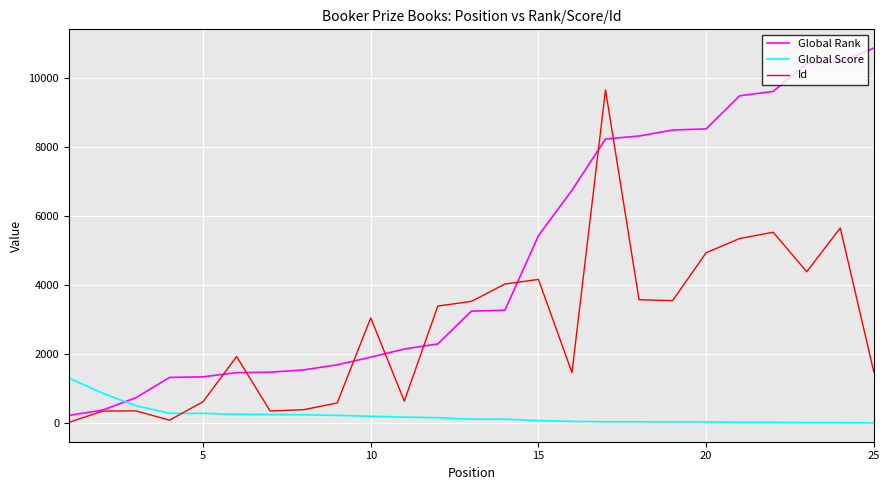

What is the difference between the maximum and minimum values in the Id series?

9640